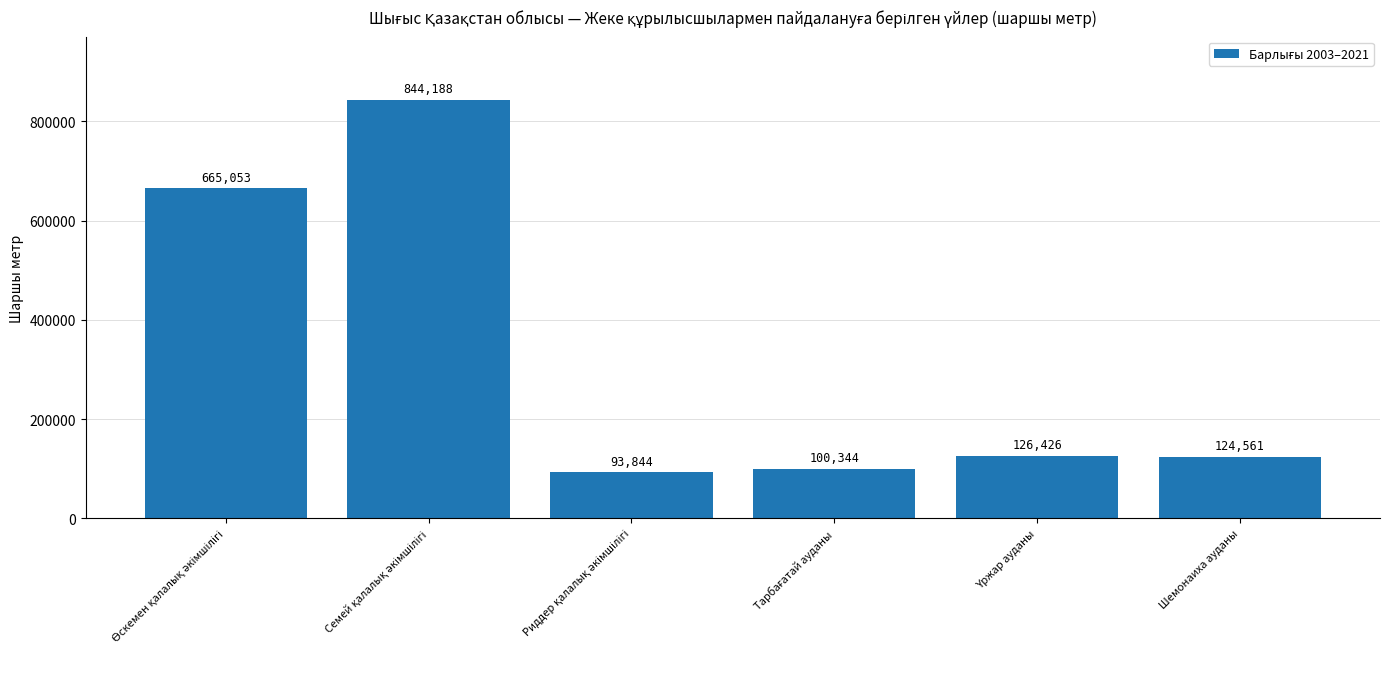

How many series are shown in this chart?

1